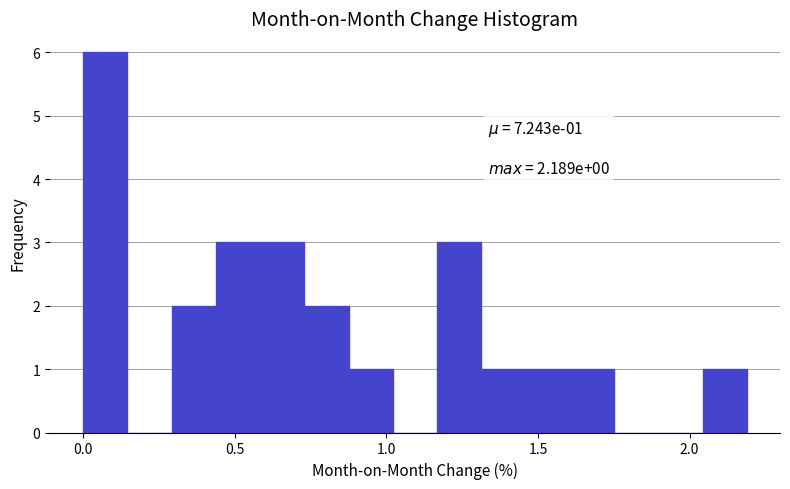

Around what value on the x-axis is the tallest bar? Give the approximate position of its centre, as read against the axis.

0.05